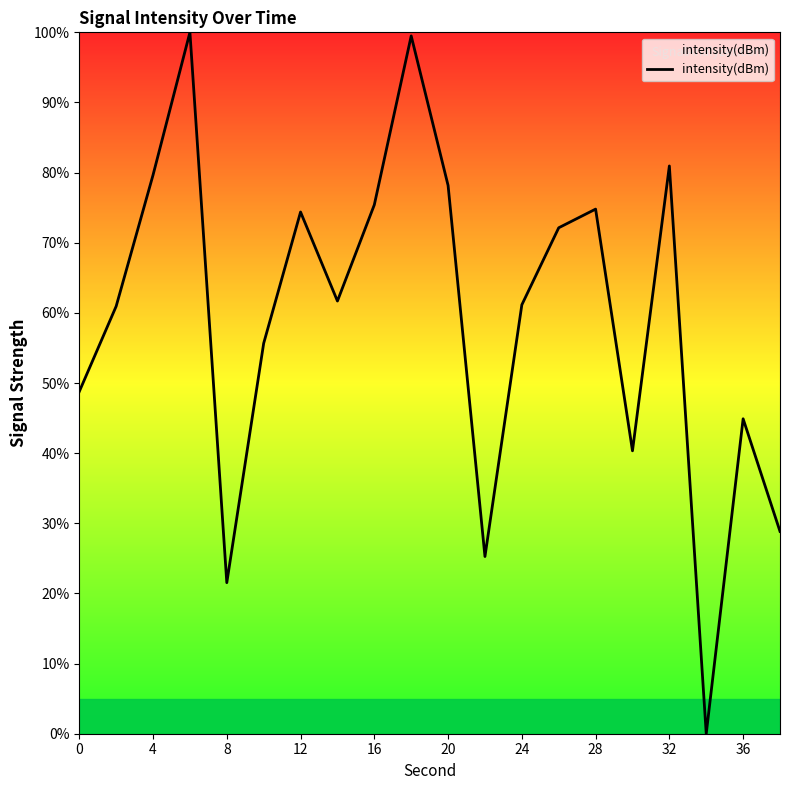

What is the difference between the maximum and minimum values?

100.0